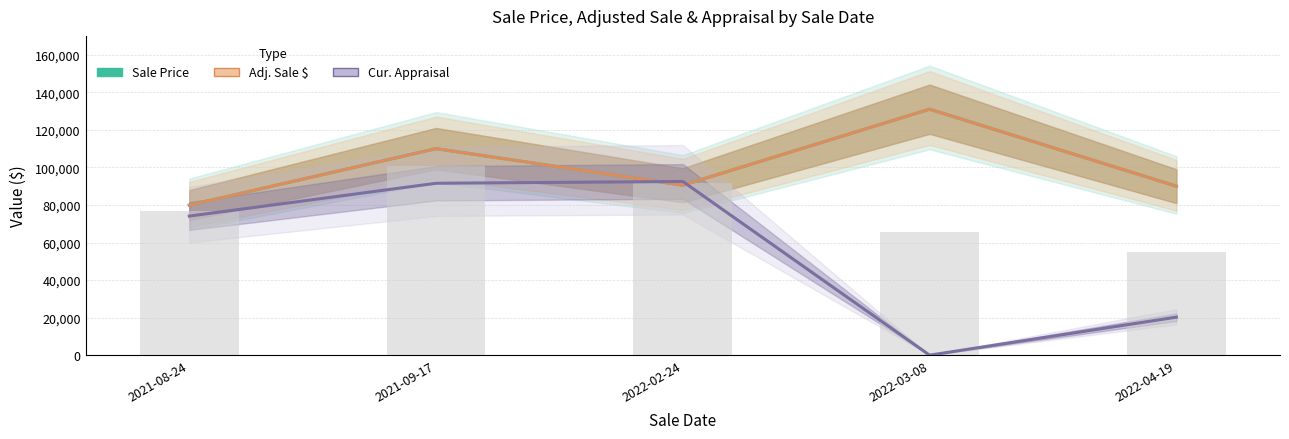

What are all the series names shown in the legend?

Sale Price, Adj. Sale $, Cur. Appraisal